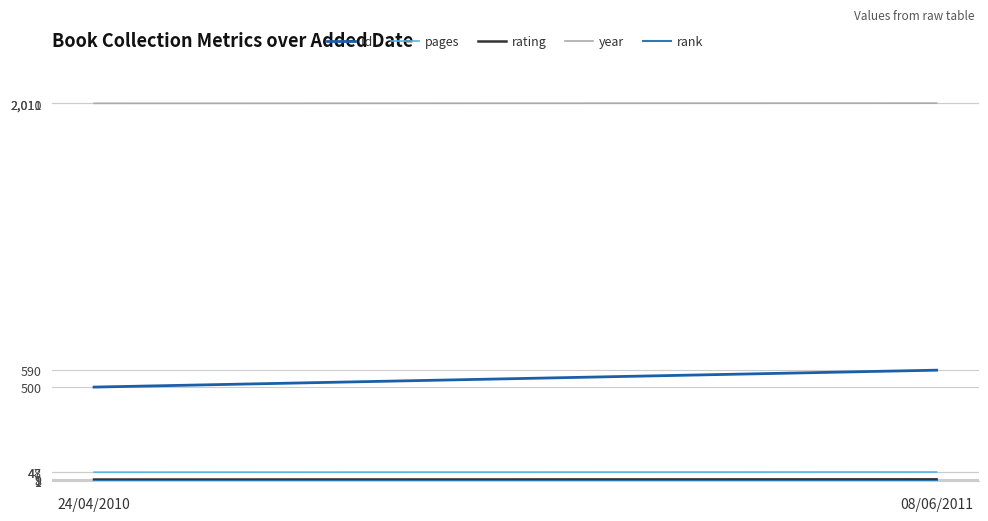

What is the difference between the maximum and minimum values in the rating series?

1